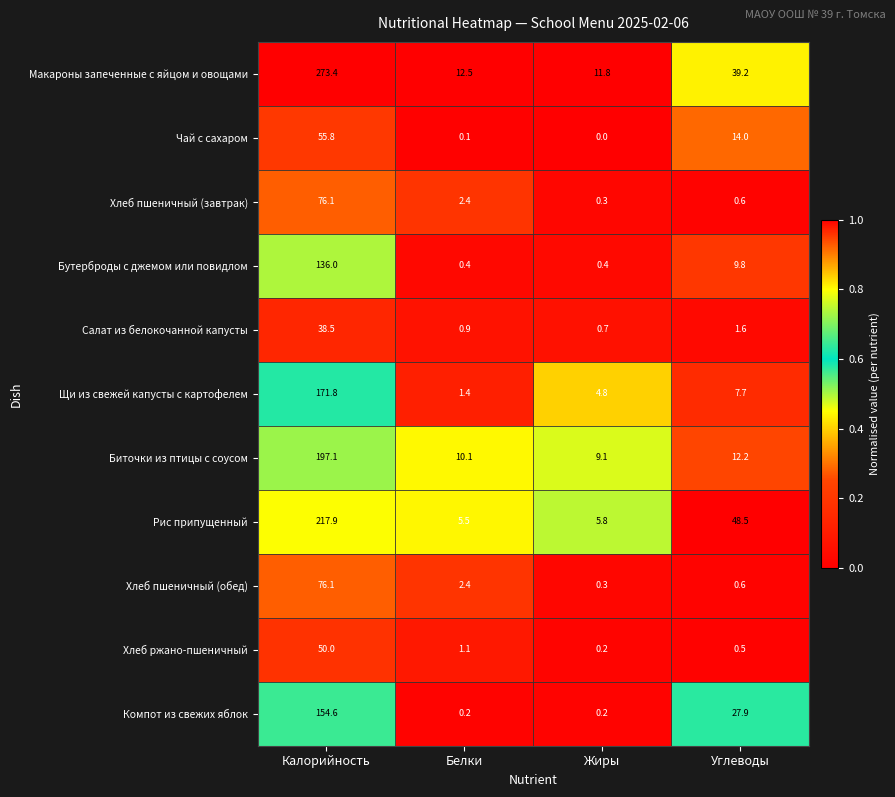

What is the highest value of the Хлеб пшеничный (завтрак) series?

76.1